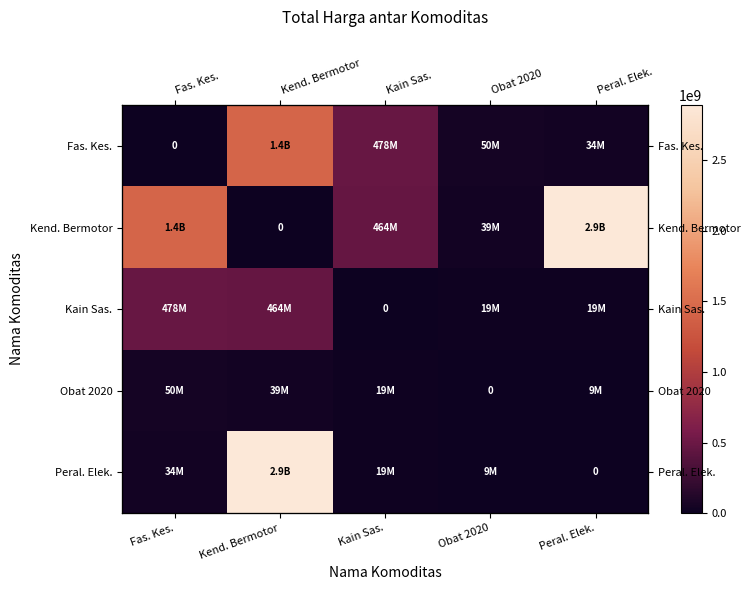

Is it true that Kend. Bermotor equals 1425867900 at Fas. Kes.?

True